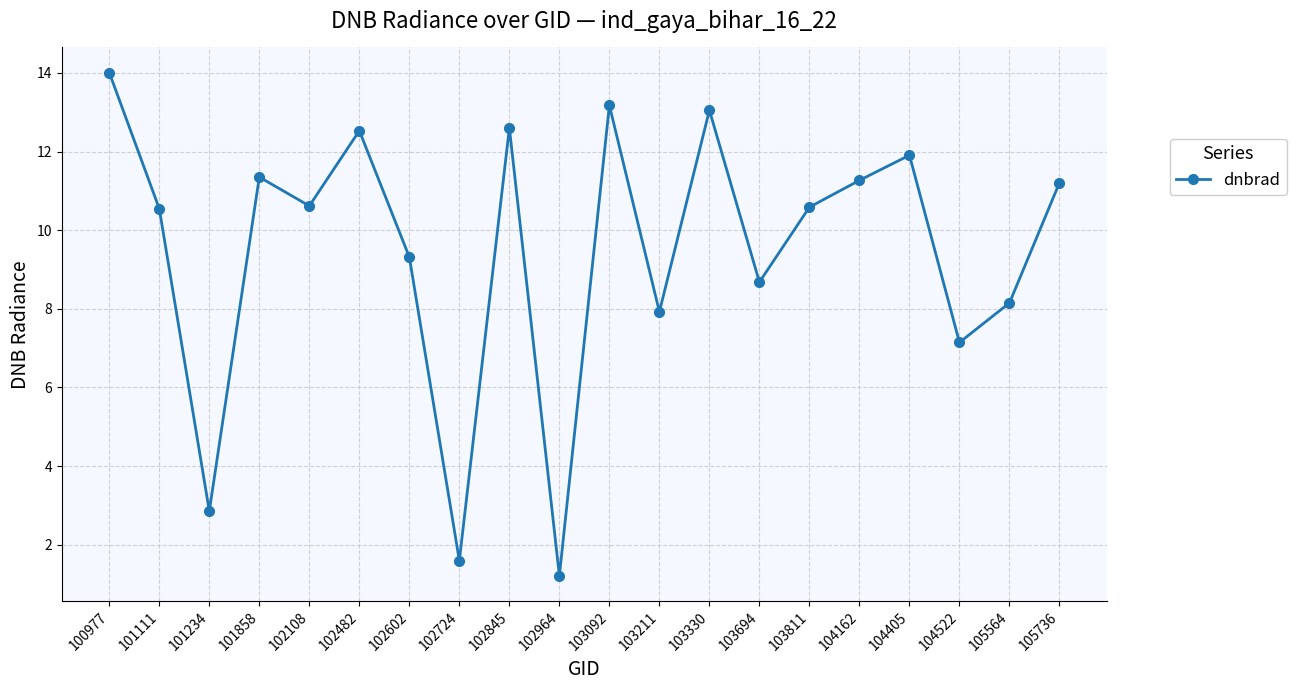

True or false: the data has more than 2 interior local peaks.

True